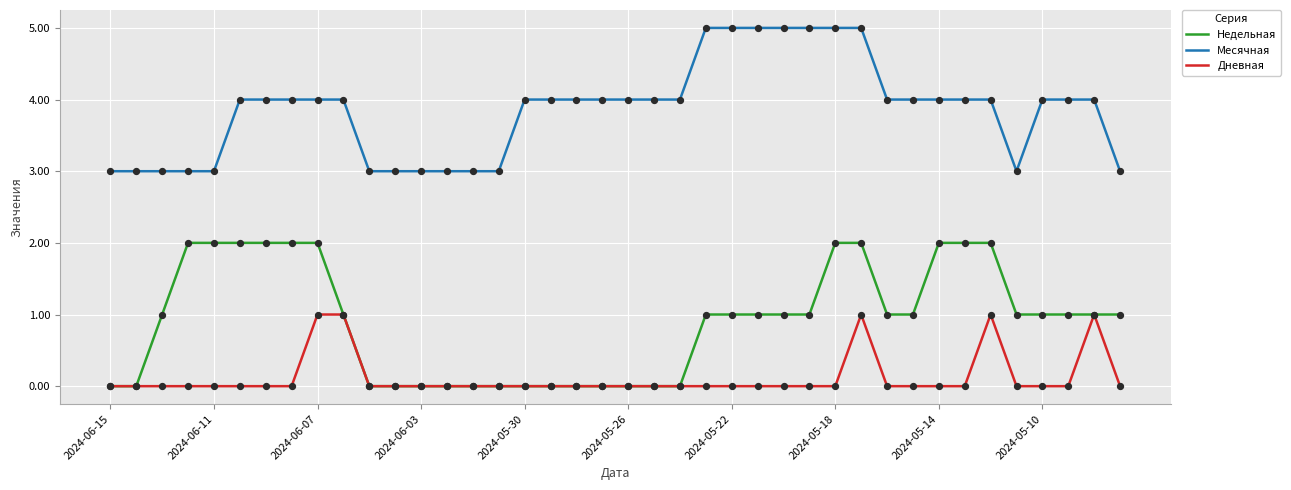

Which series has the largest total across all categories?

Месячная